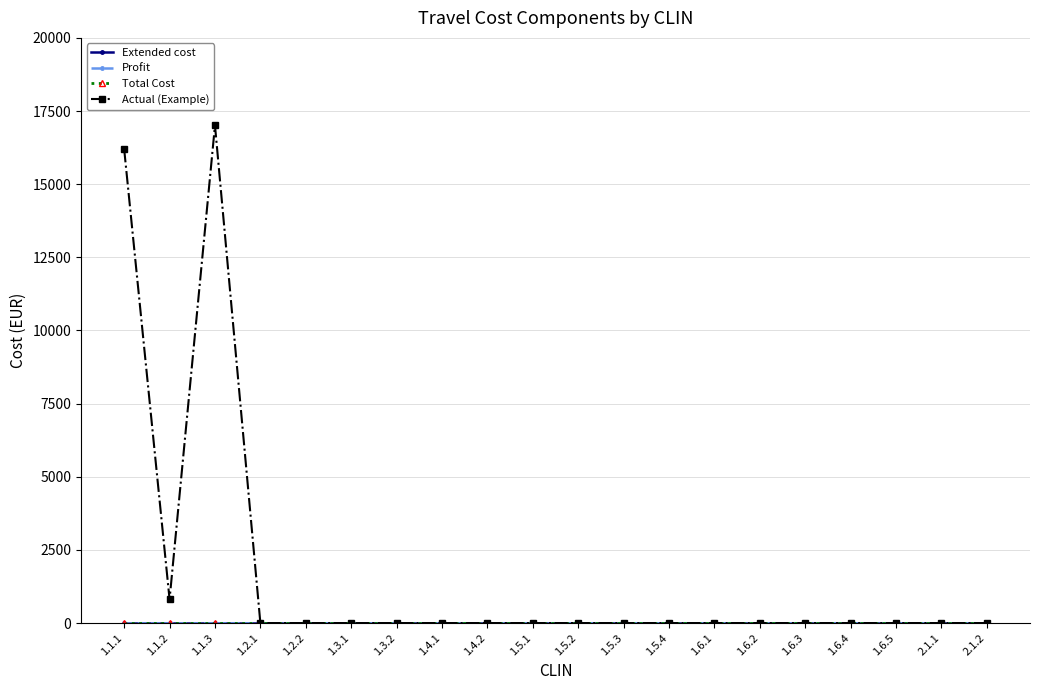

True or false: Actual (Example) and Extended cost intersect in this chart.

False